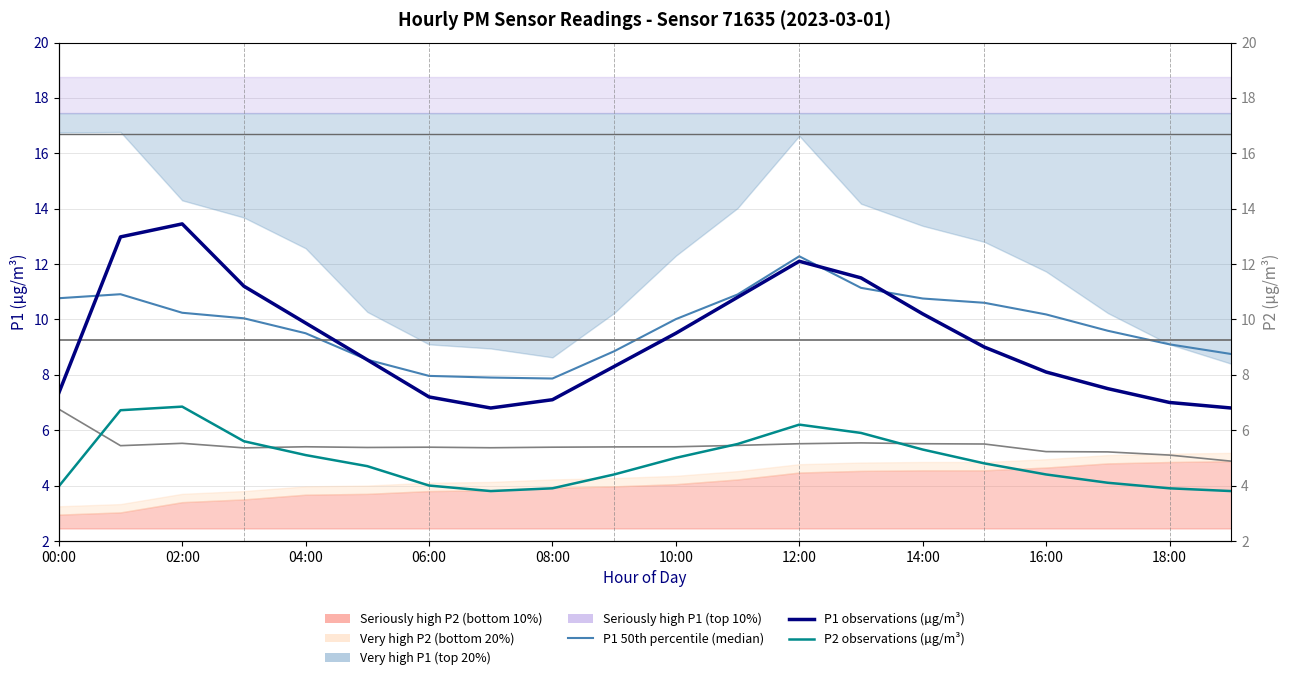

What is the value of the P2 observations (µg/m³) point at the 14th from the left?

5.9